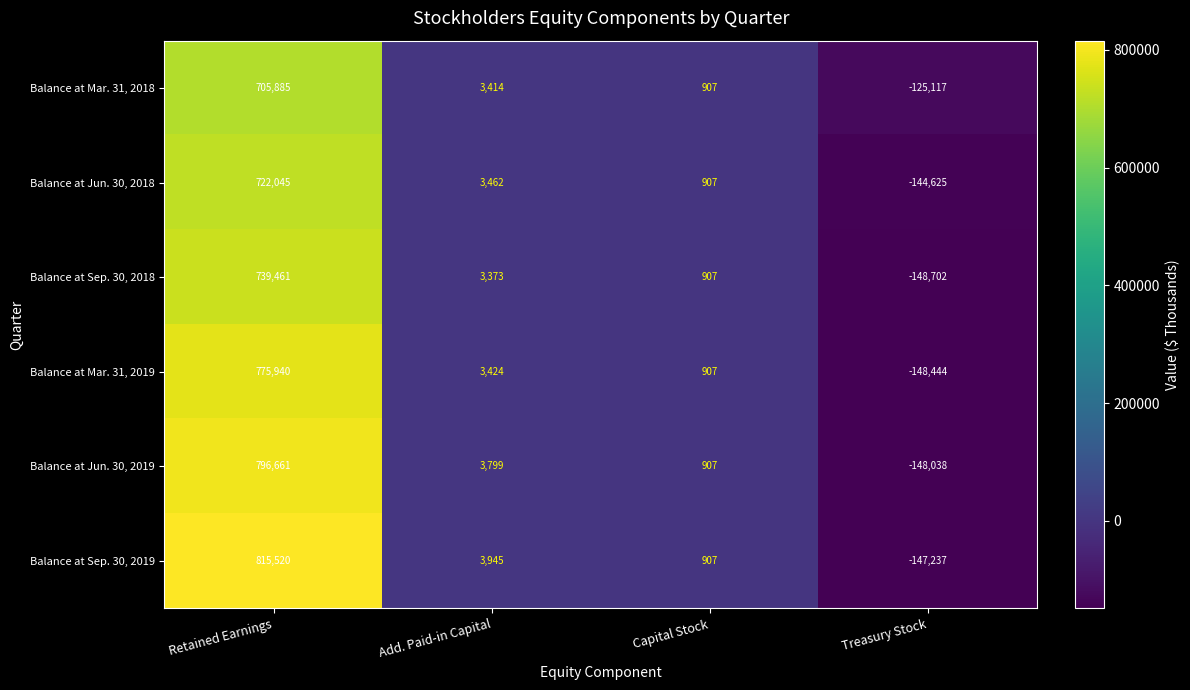

What is the difference between the highest and lowest values at Add. Paid-in Capital?

572